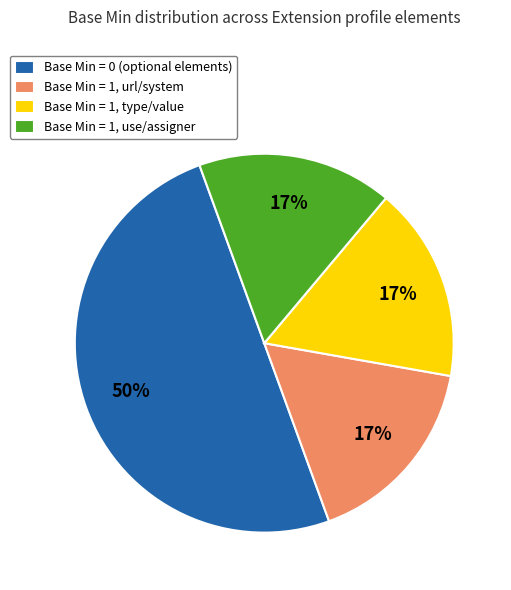

Which has a higher value, Base Min = 0 (optional elements) or Base Min = 1, url/system?

Base Min = 0 (optional elements)